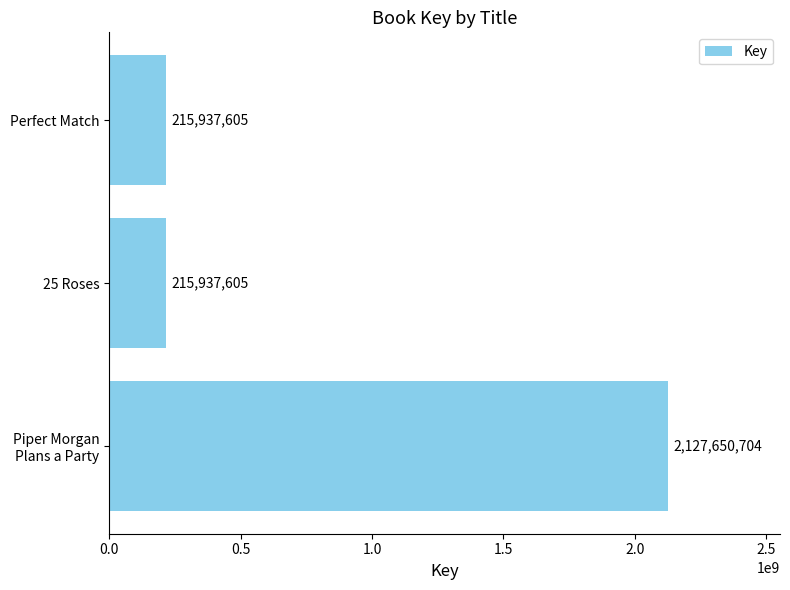

What is the maximum value shown in the chart?

2127650704